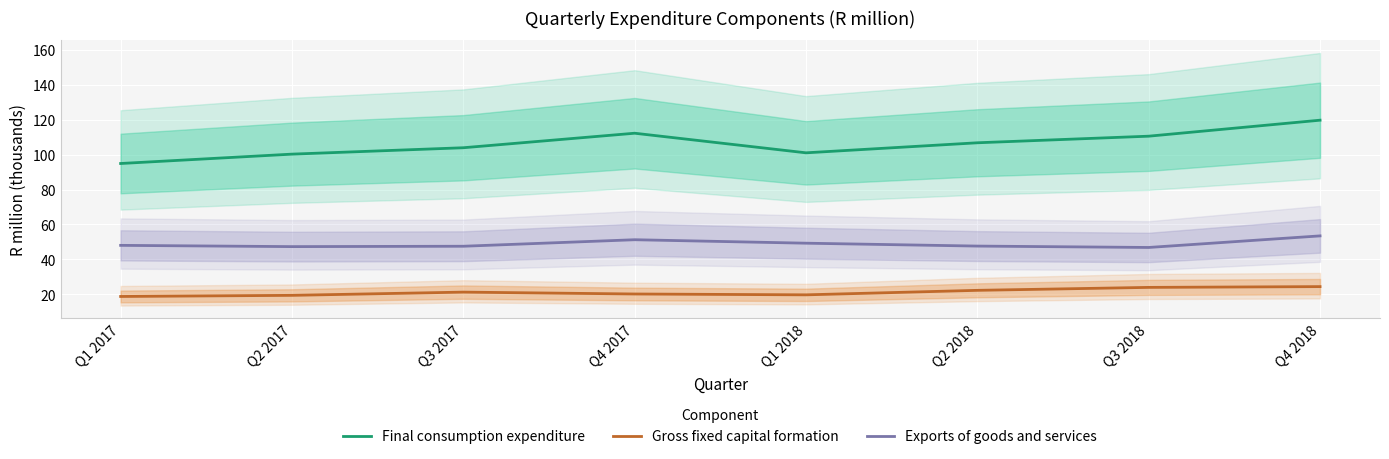

List the series in order of their overall mean, highest first.

Final consumption expenditure, Exports of goods and services, Gross fixed capital formation